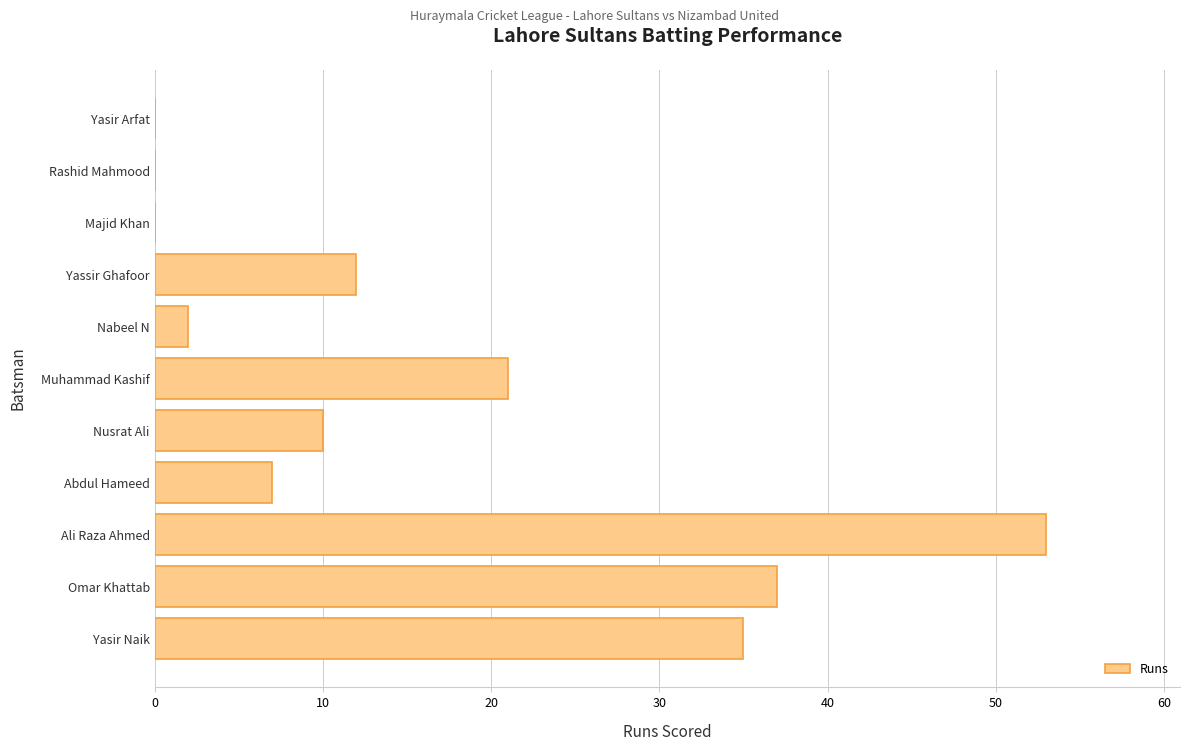

What is the sum of the values at Nusrat Ali and Omar Khattab?

47